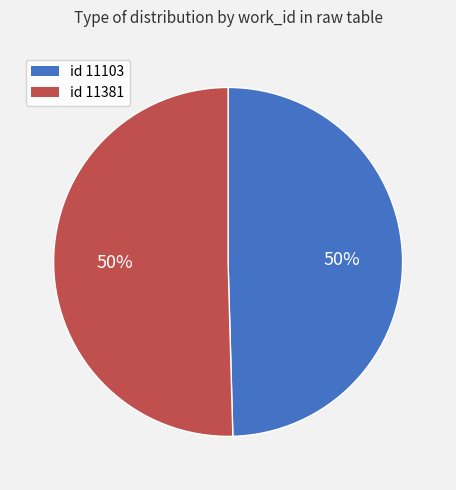

To the nearest percent, what is the average slice percentage?

50%